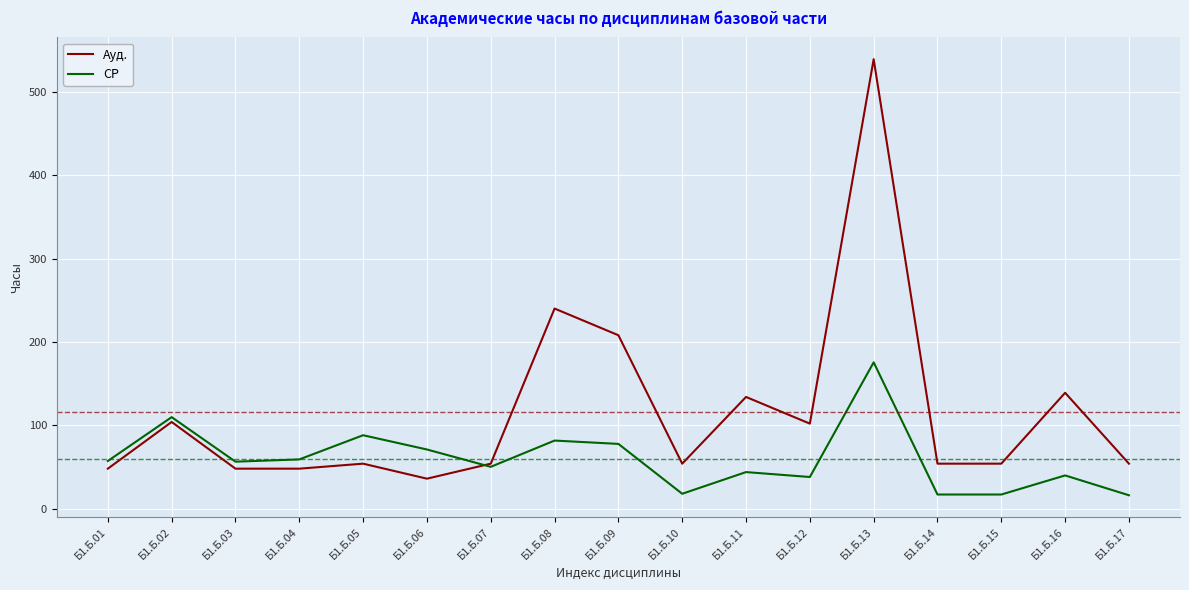

The value of СР at Б1.Б.11 is 43.9. True or false?

True